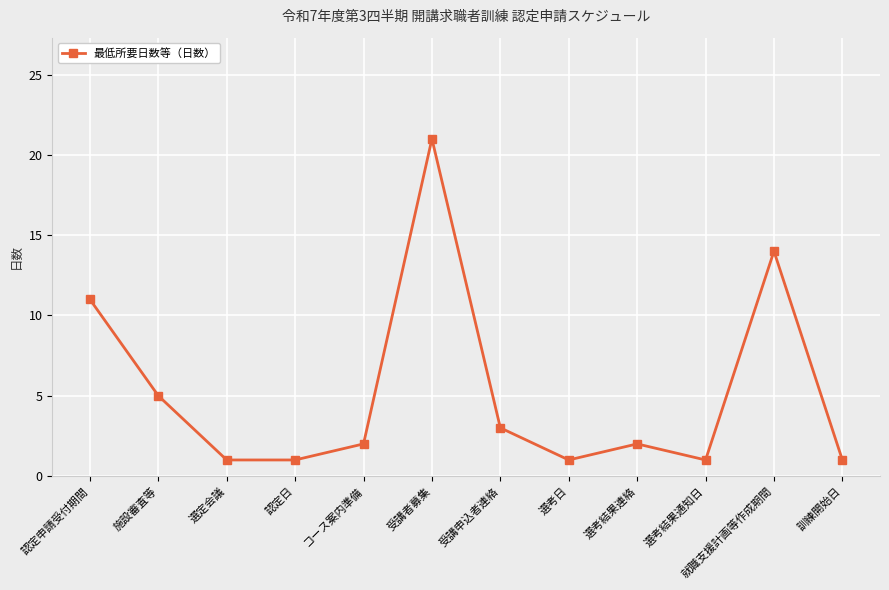

Count the number of data series in this chart.

1